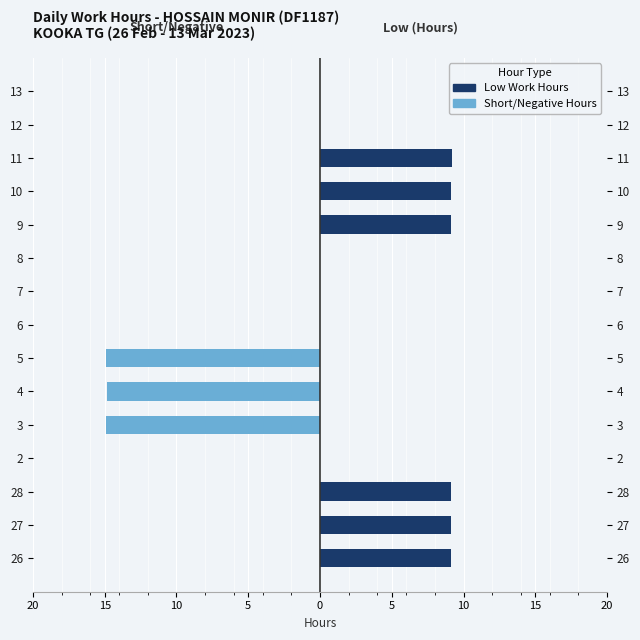

What is the sum of the Low (Hours) values at 2 and 10?

9.1